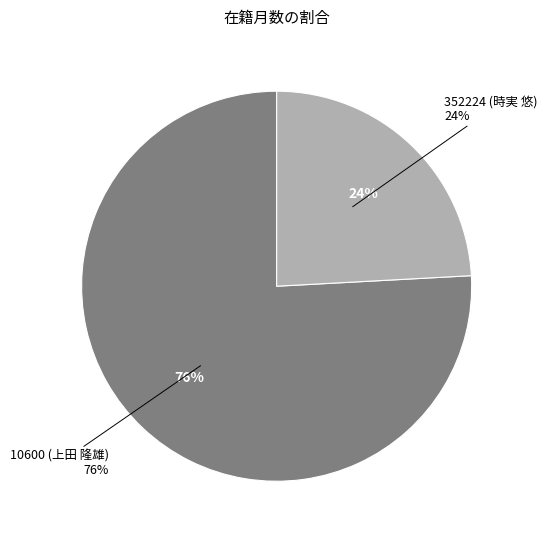

What is the smallest slice in the pie chart?

352224 (時実 悠)